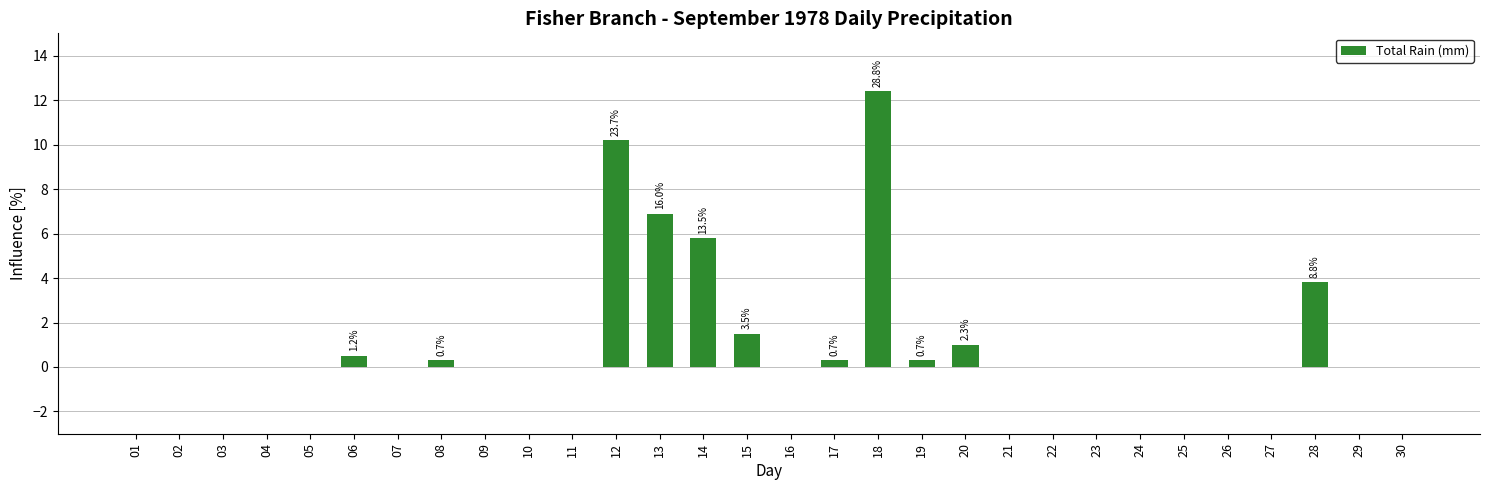

Where is the data nearest to the value 6?

14